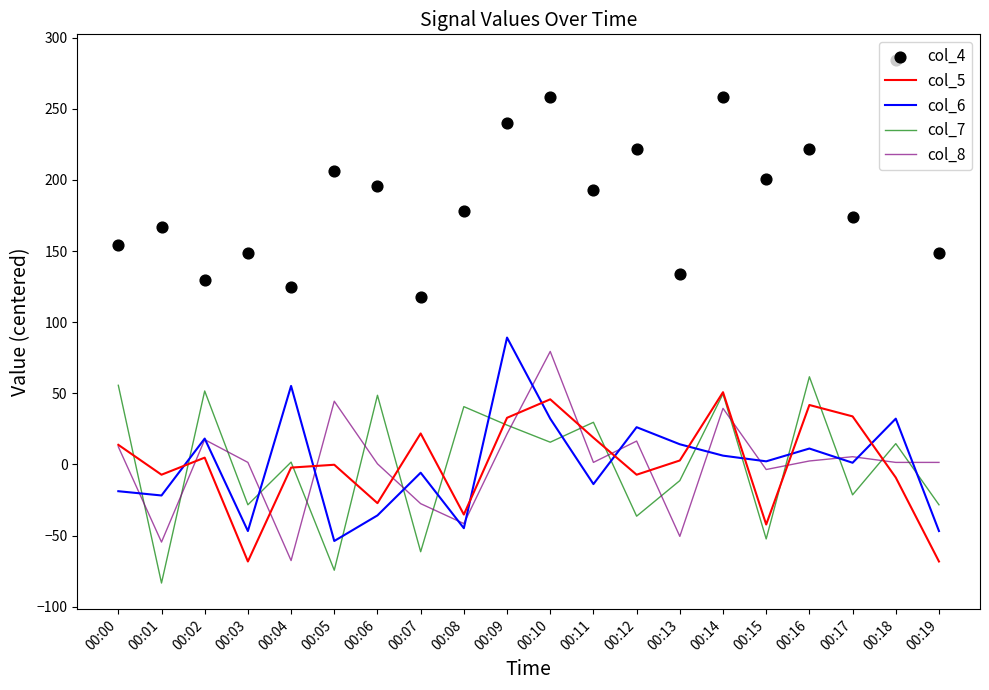

Which series contains the highest Y value?

col_4